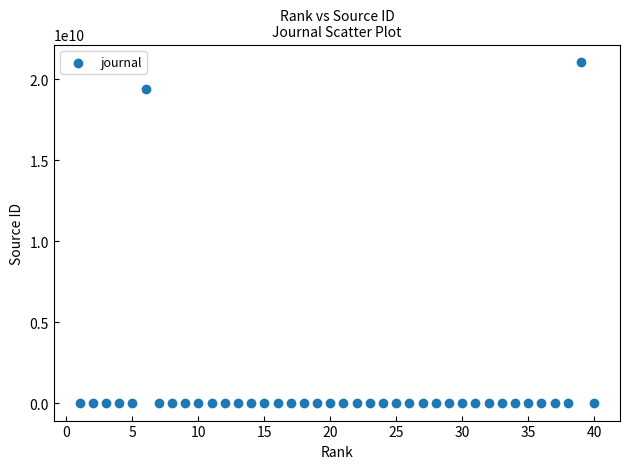

What is the range of Y values (max minus min)?

21100772021